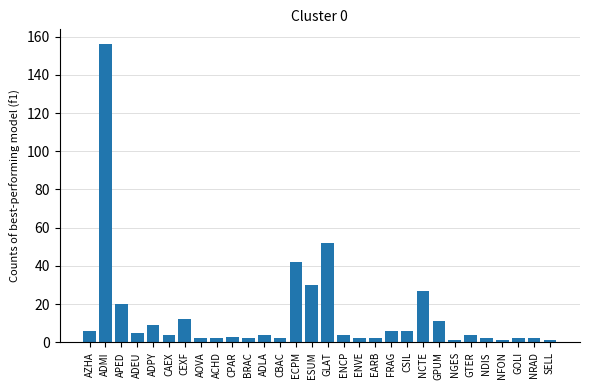

What is the greatest value displayed?

156